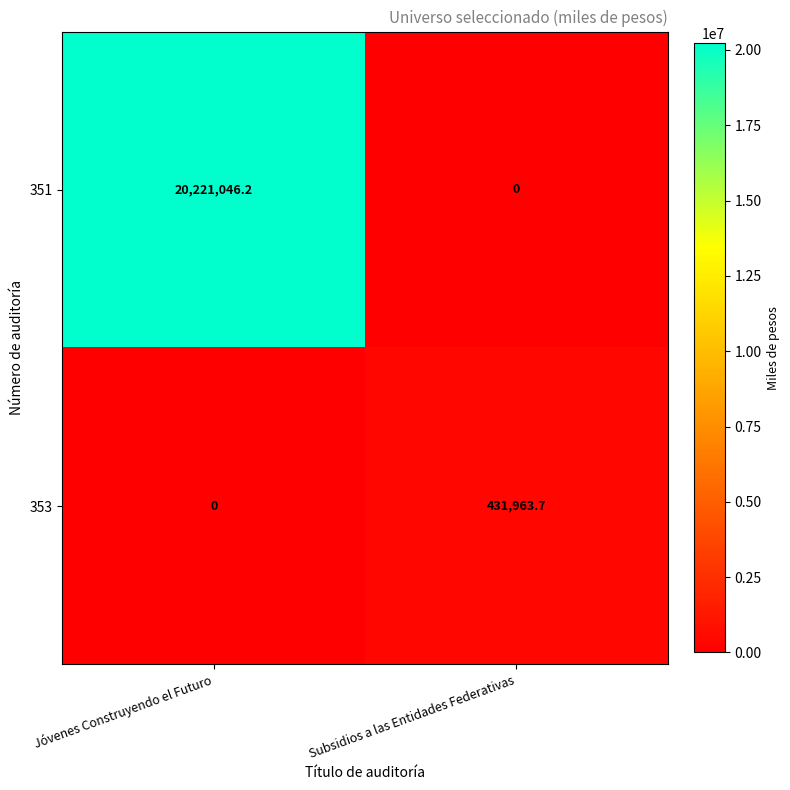

Reading left to right, extract all data points from this chart.

351: 20221046.2	0.0
353: 0.0	431963.7